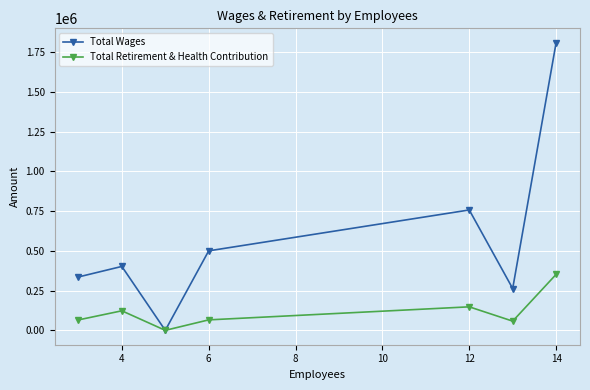

What is the value of the Total Wages point at the 4th from the left?

499915